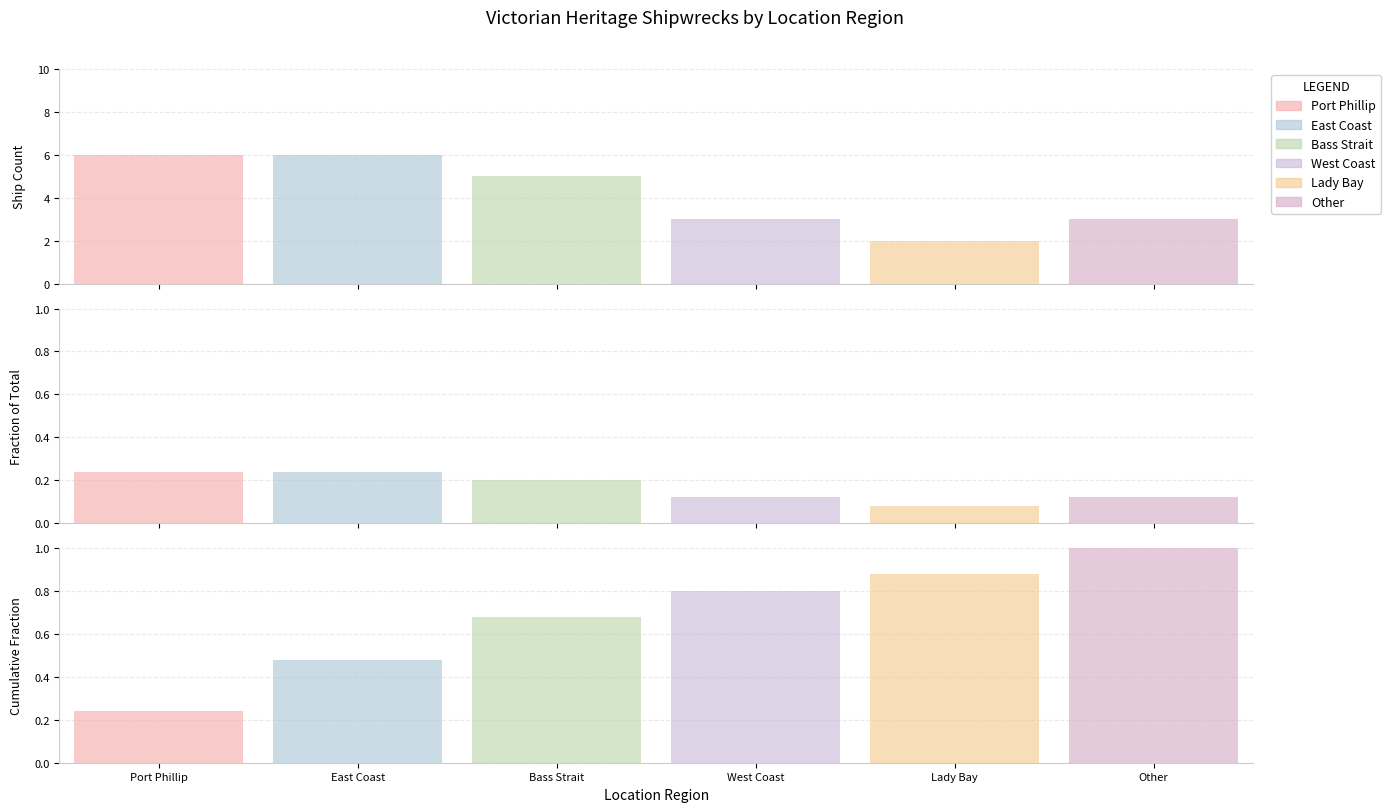

What is the difference between the maximum and minimum values?

4